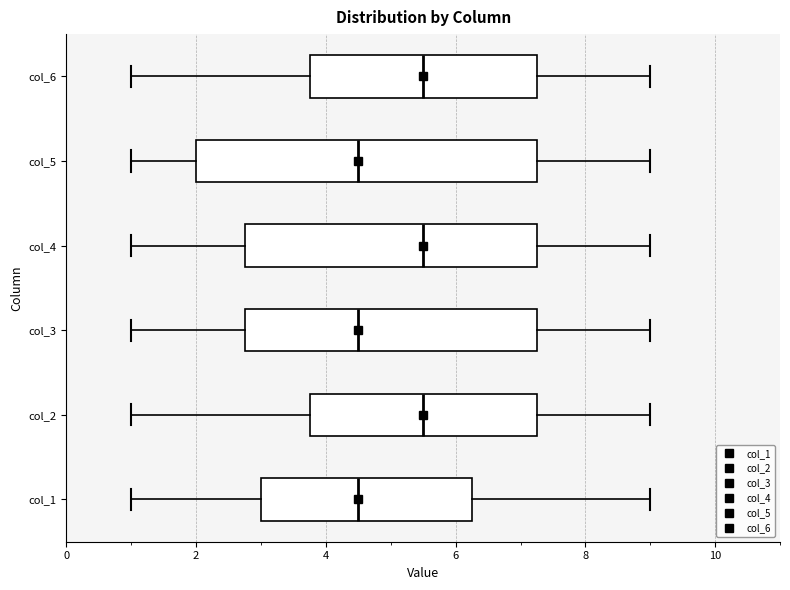

Which box is the widest, from its left edge to its right edge?

col_5